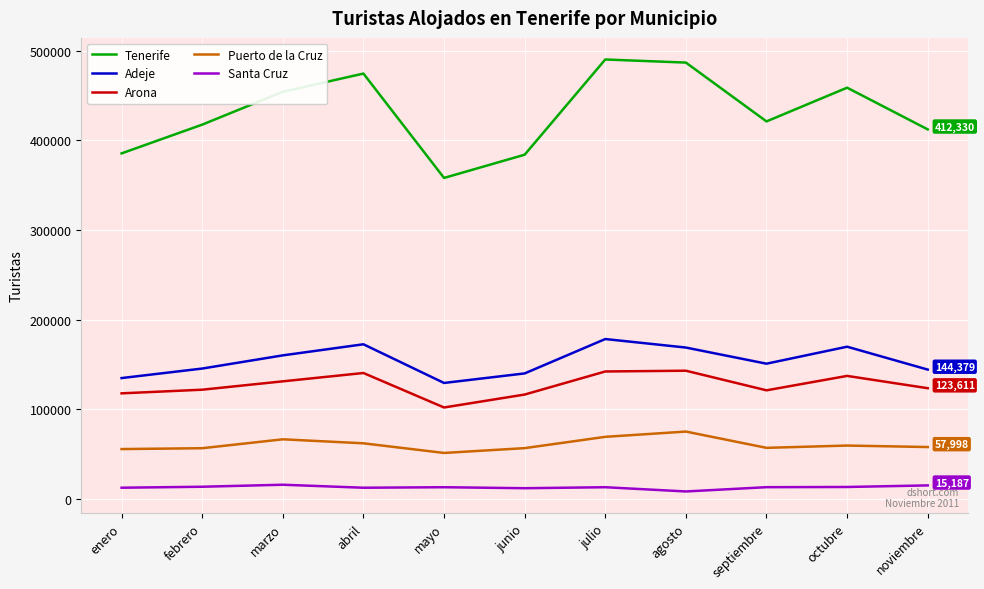

What is the difference between the second highest and second lowest values in the Santa Cruz series?

3120